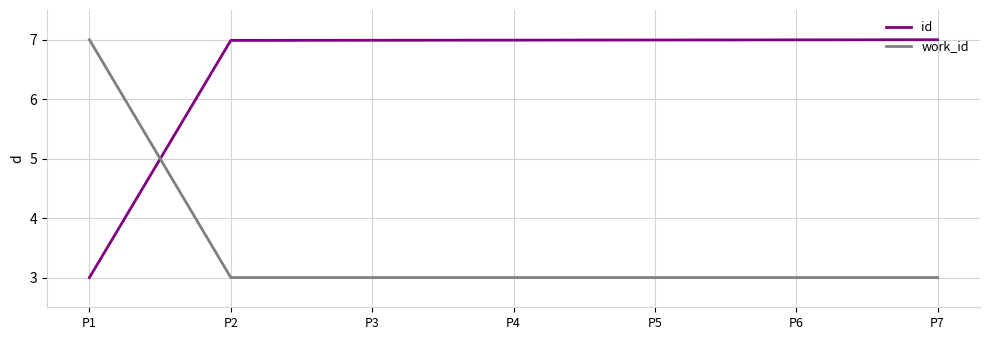

At which label does id reach its minimum?

P1